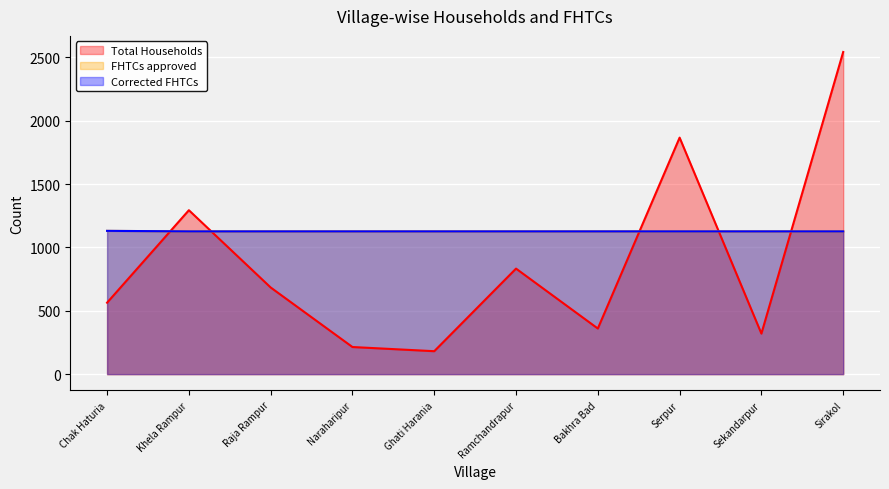

What is the label of the 7th point from the left?

Bakhra Bad